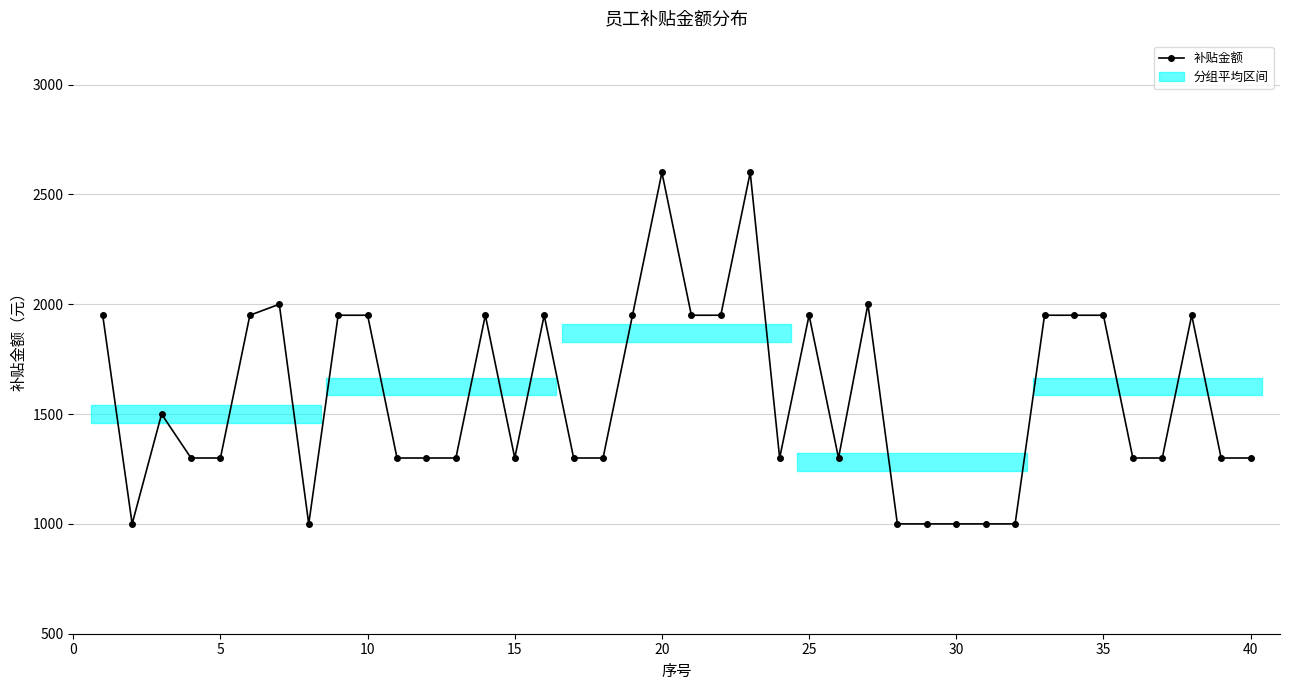

True or false: there are more than 0 points higher than both neighbors.

True